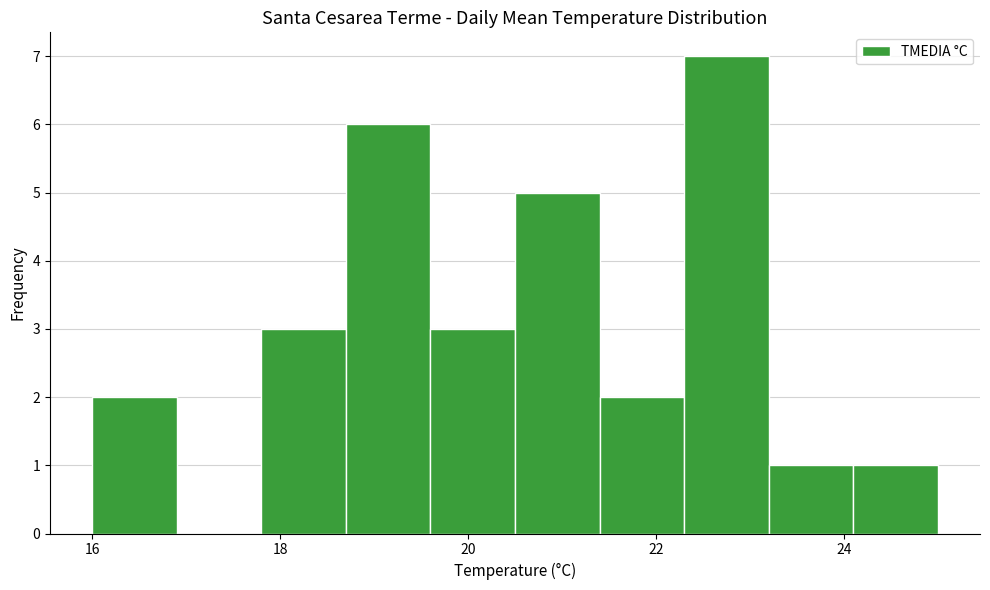

Which range on the x-axis has the tallest bar?

22.3 to 23.2